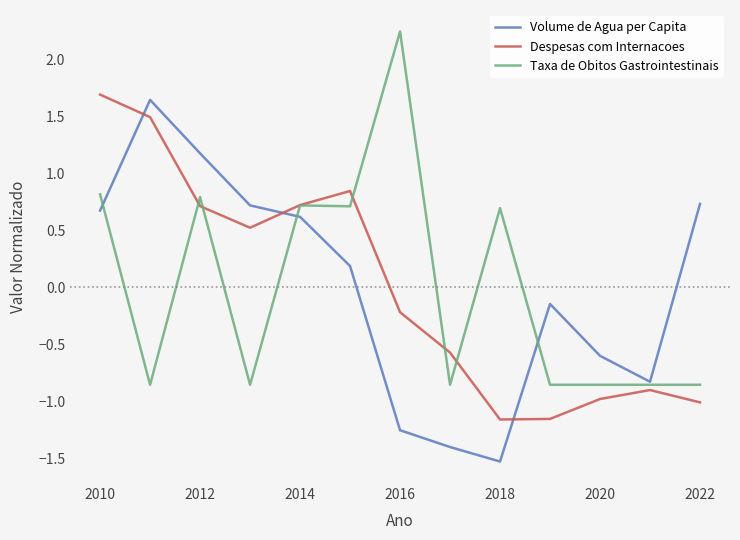

How many times do Volume de Agua per Capita and Despesas com Internacoes cross each other?

3